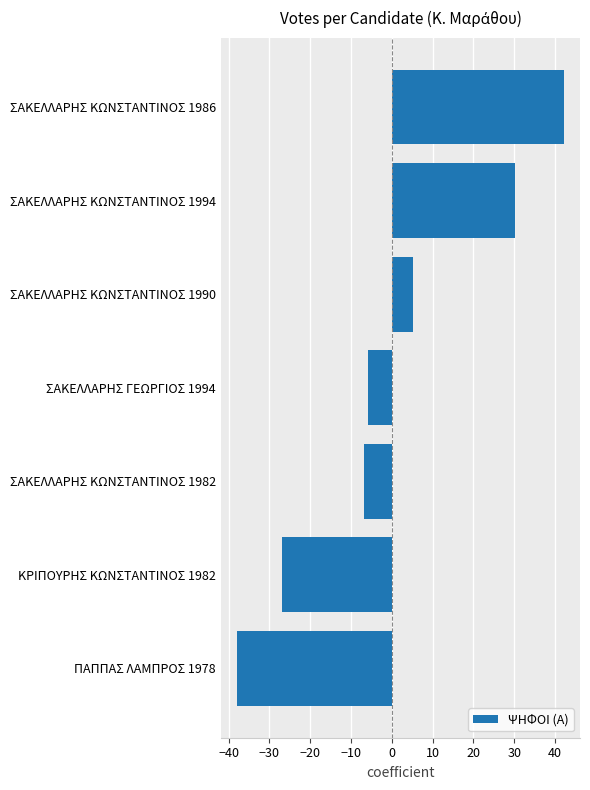

Reading bottom to top, extract all data points from this chart.

-37.9	-26.9	-6.9	-5.9	5.1	30.1	42.1